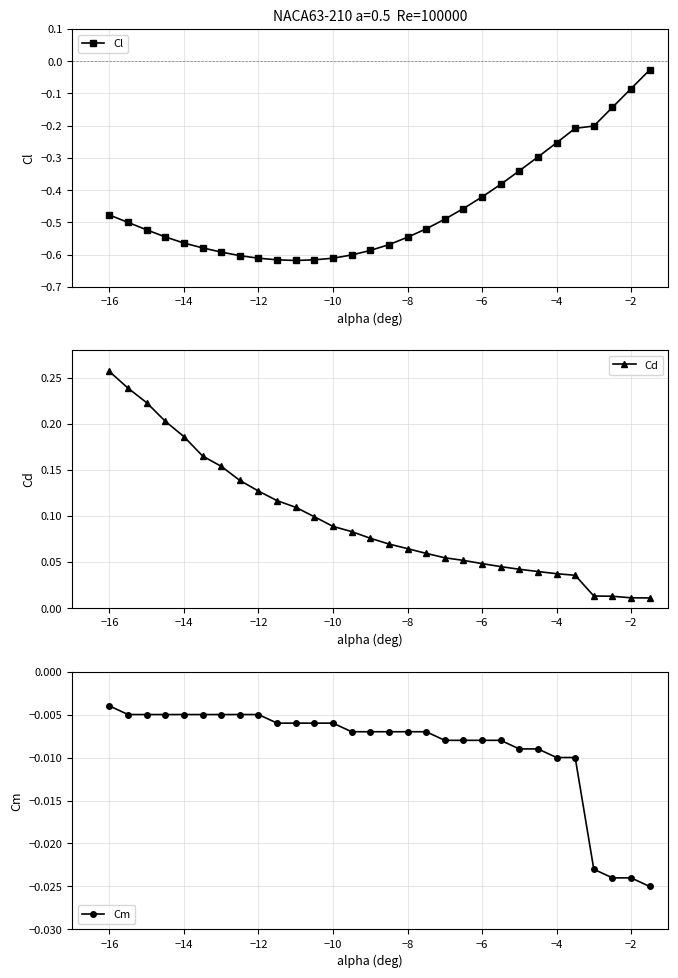

Between −14 and 20, which series saw the biggest shift?

Cd